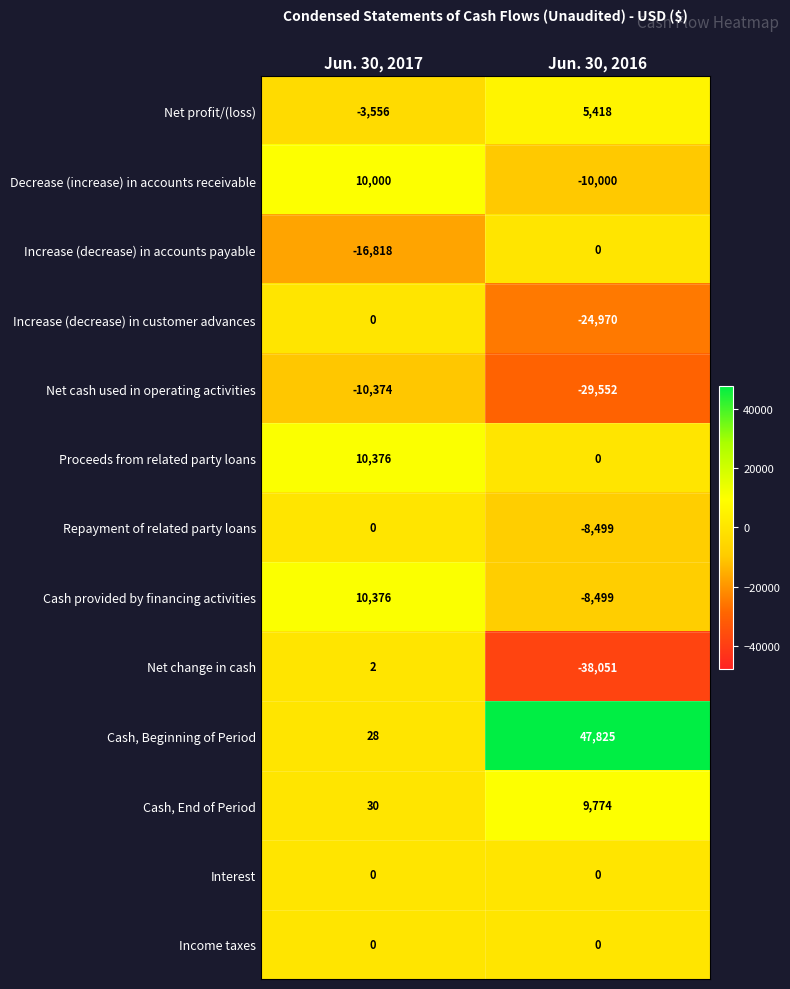

What is the total value across all series at Jun. 30, 2016?

-56554